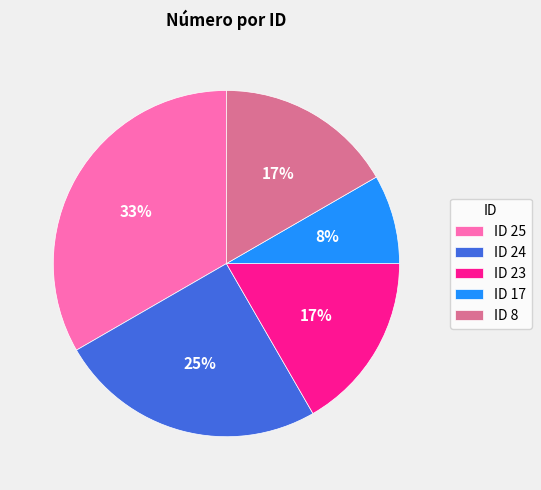

To the nearest percent, what is the difference between the largest and smallest slice percentages?

25%